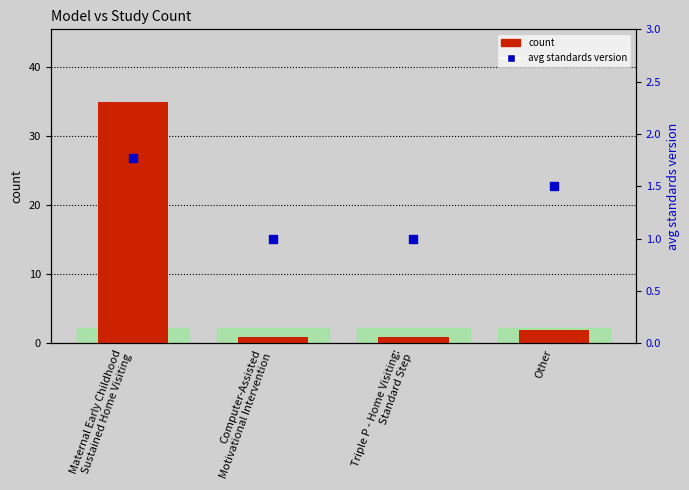

What is the total value across all series at Other?

3.5